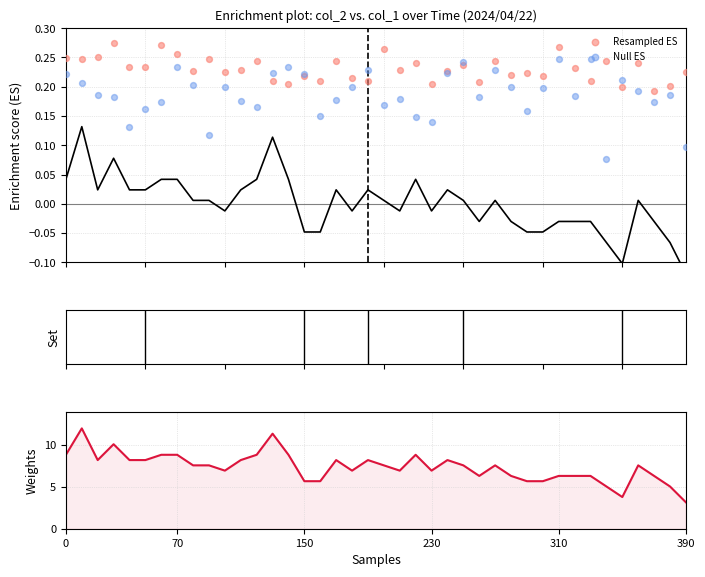

Which series reaches the minimum Y coordinate?

Null ES